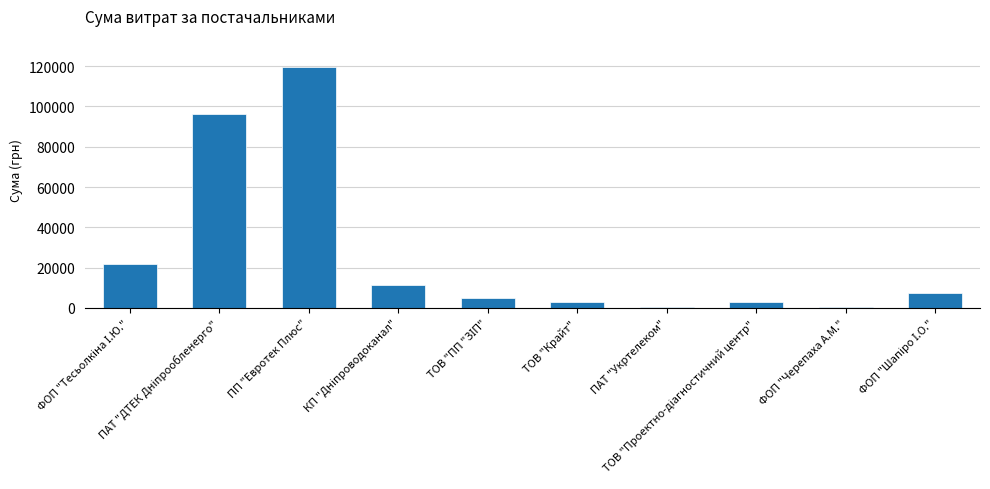

What is the maximum value shown in the chart?

119800.0